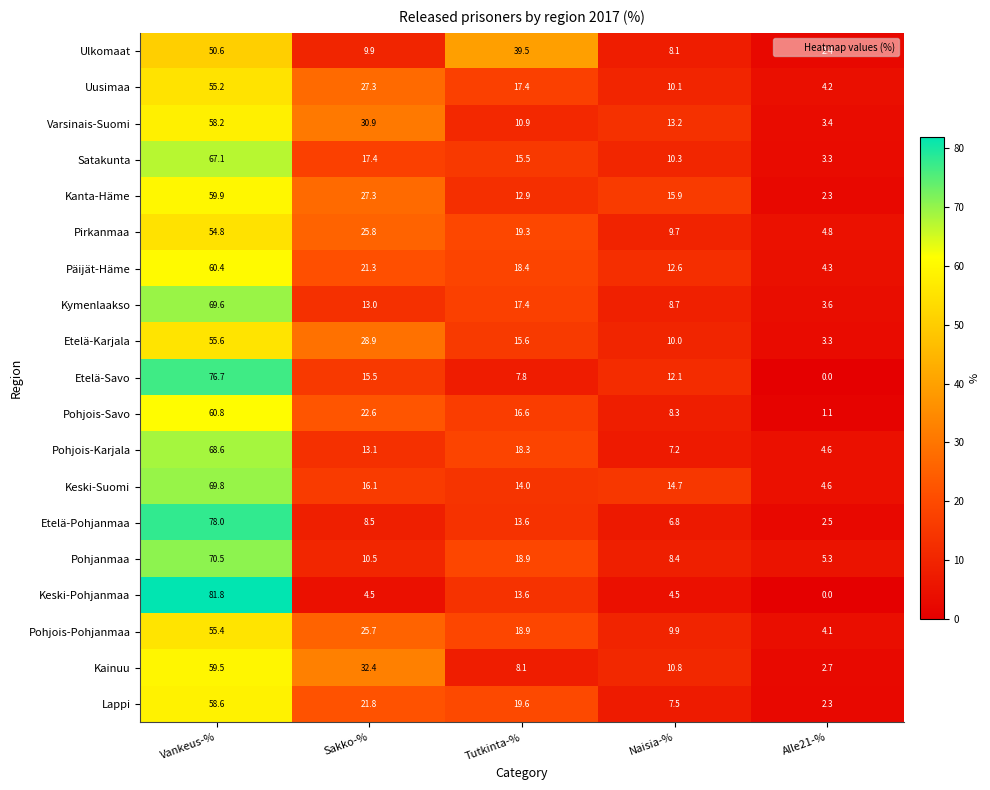

Which label corresponds to the smallest value in the chart?

Alle21-%